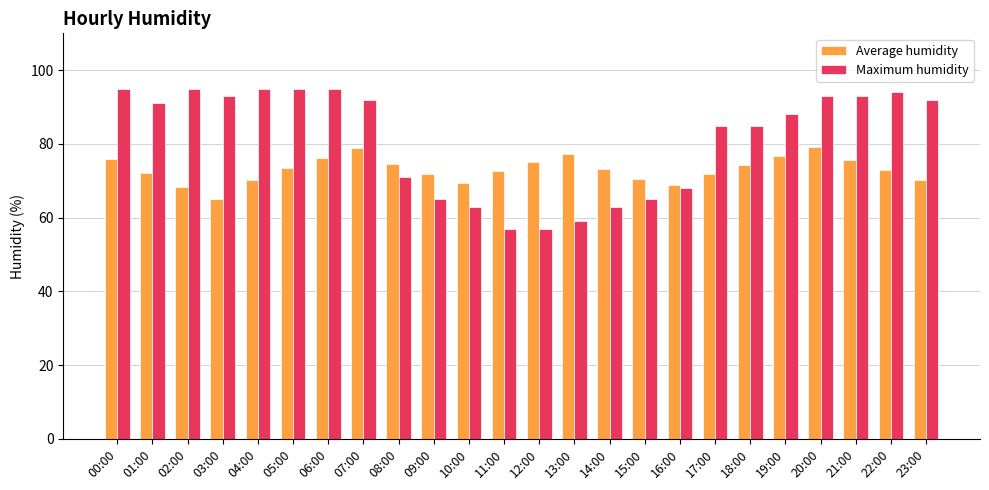

List the series in order of their overall mean, highest first.

Maximum humidity, Average humidity